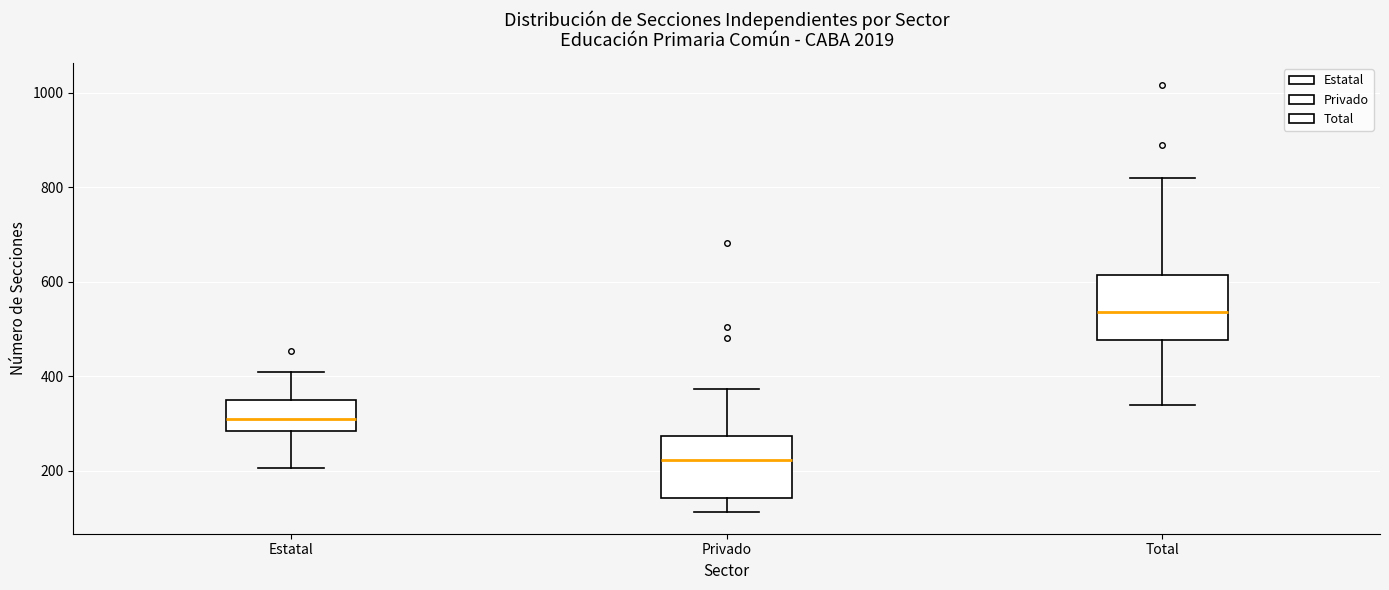

Reading left to right, transcribe this box plot: for each box, give where its median line is, the range the box spans, and where its two whiskers end, as read against the y-axis. The values are not printed on the chart, so give them approximately, as read against the axis.

Estatal: median 300, box 280 to 360, whiskers 200 to 400
Privado: median 220, box 140 to 280, whiskers 120 to 380
Total: median 540, box 480 to 620, whiskers 340 to 820